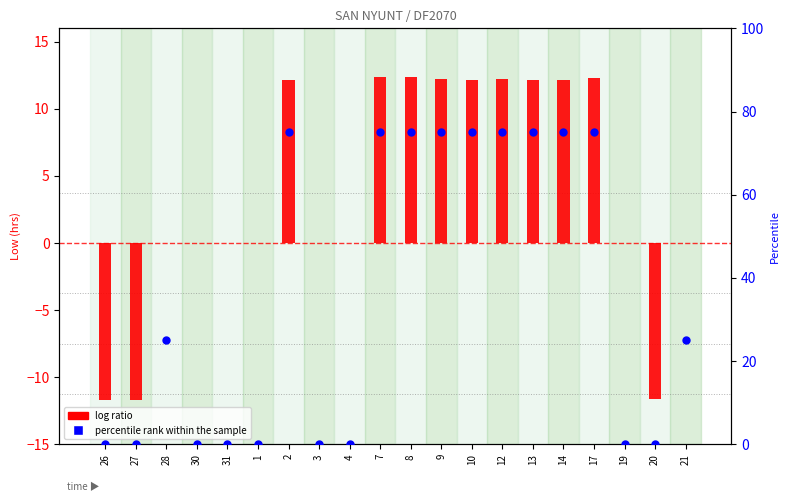

At how many categories does at least one series exceed 14?

11